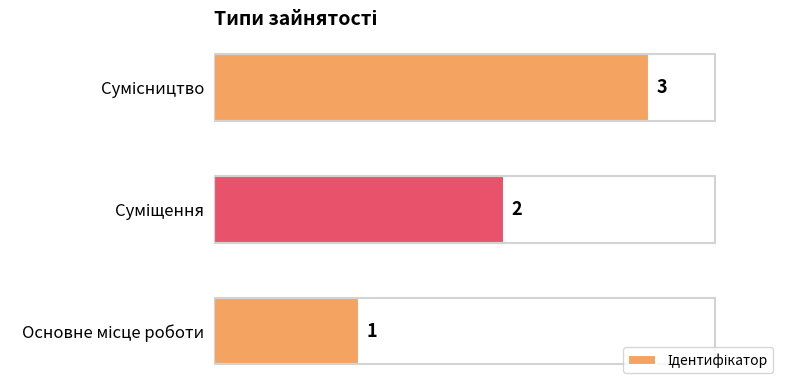

Are the bars grouped side by side (vs. stacked)?

No